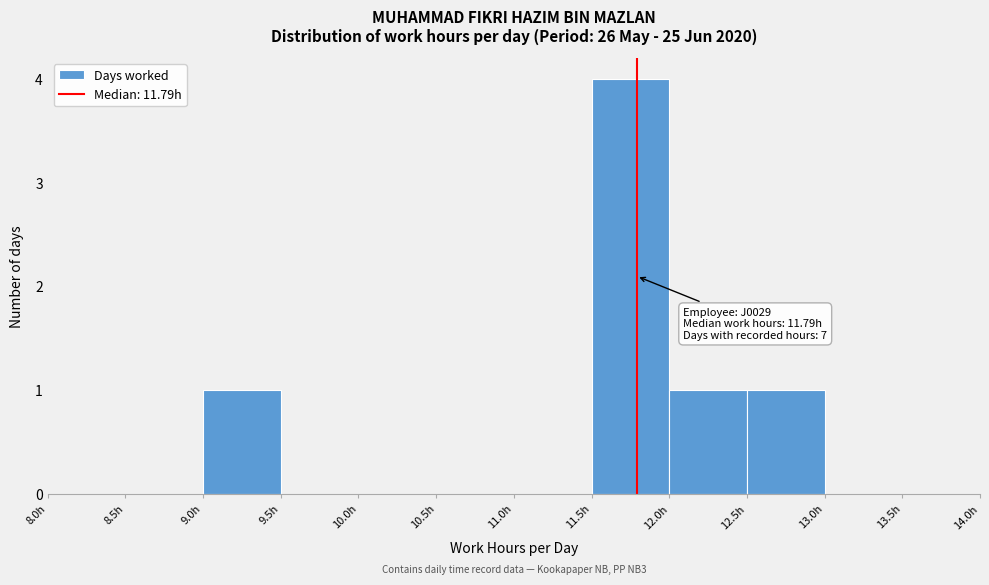

Over which range of the x-axis is the bar tallest?

11.5 to 12.0